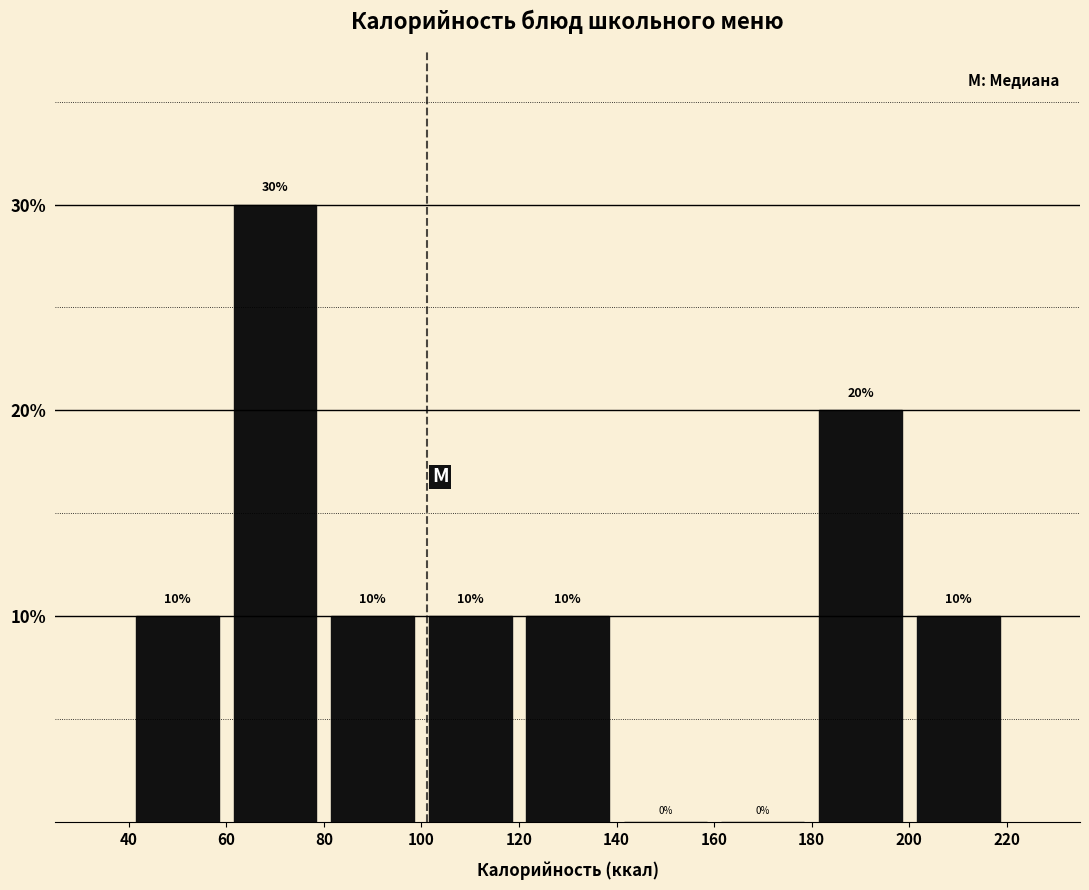

Which range on the x-axis has the tallest bar?

60 to 80